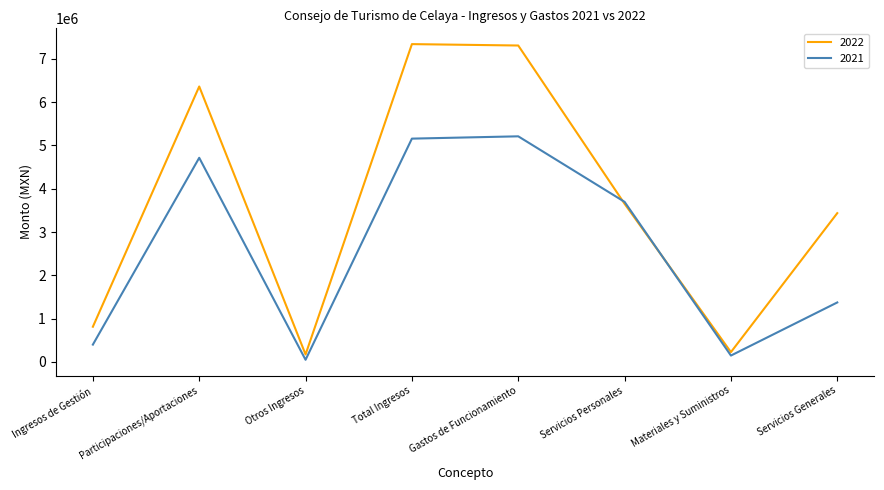

What is the difference between the maximum and second lowest values in the 2021 series?

5068332.7